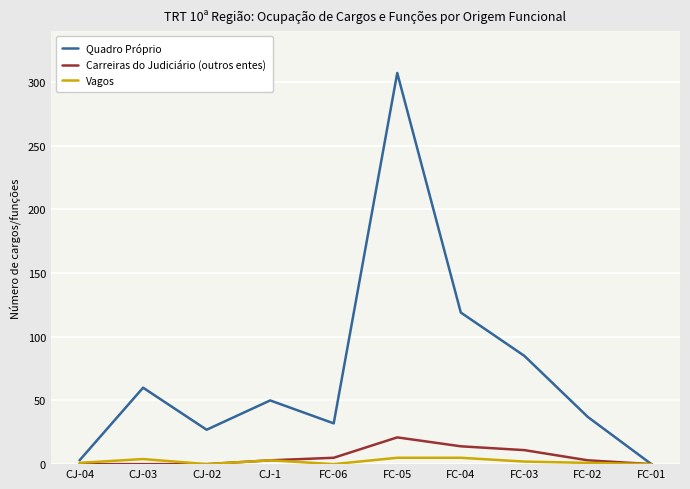

Is it true that Quadro Próprio equals 18 at FC-03?

False